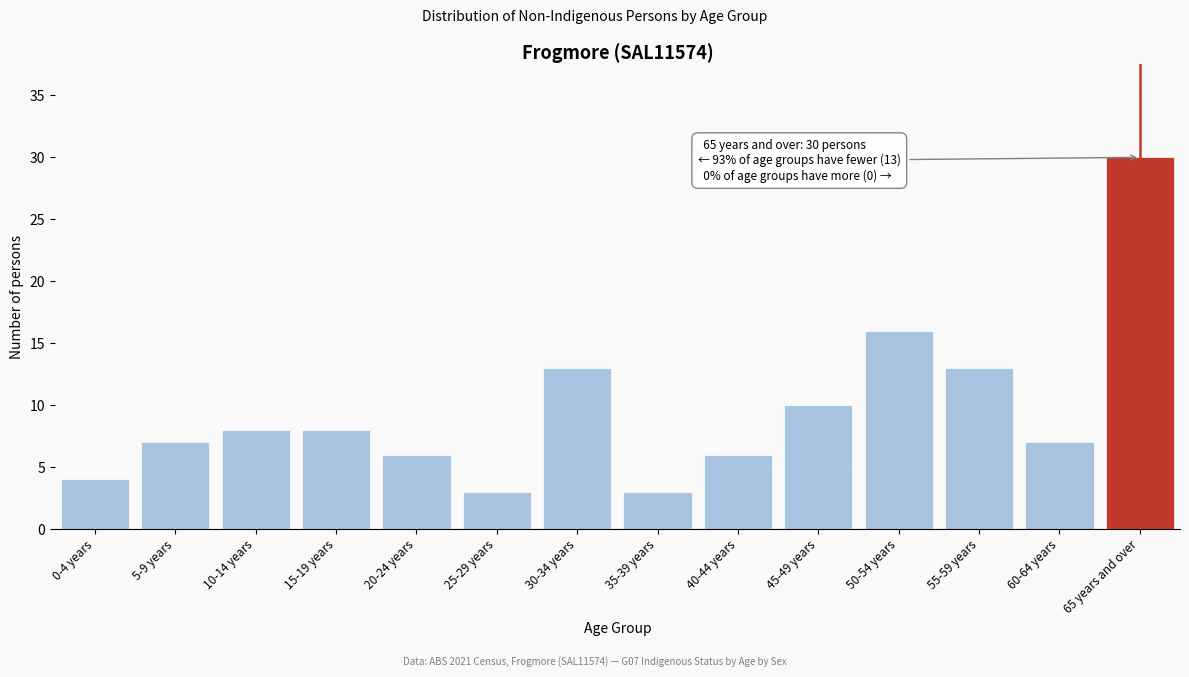

Reading right to left, what are all the values shown in this chart?

30	7	13	16	10	6	3	13	3	6	8	8	7	4